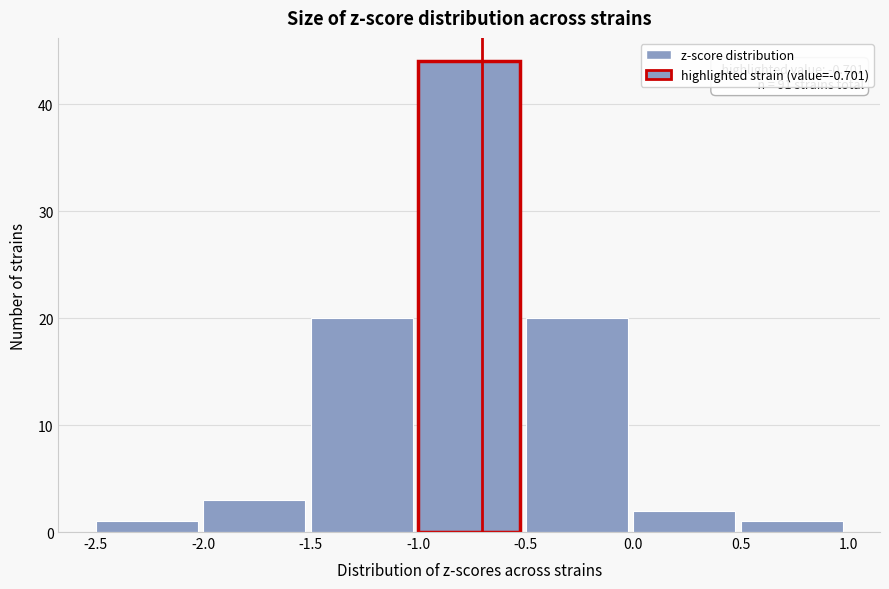

Over which range of the x-axis is the bar tallest?

-1.0 to -0.5